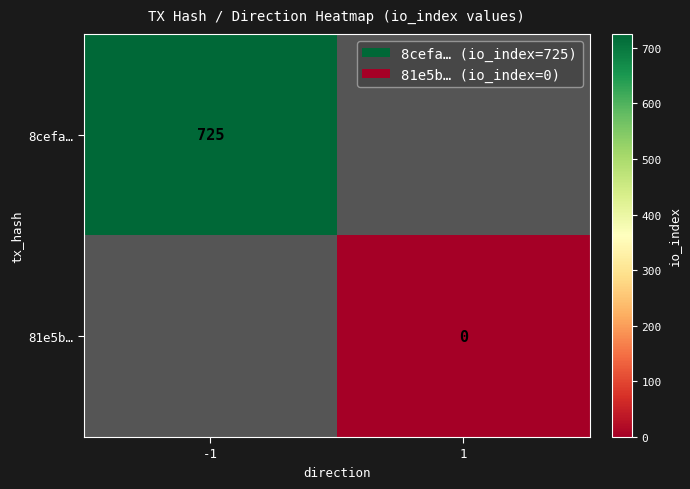

The value of 8cefa… at -1 is 1035. True or false?

False